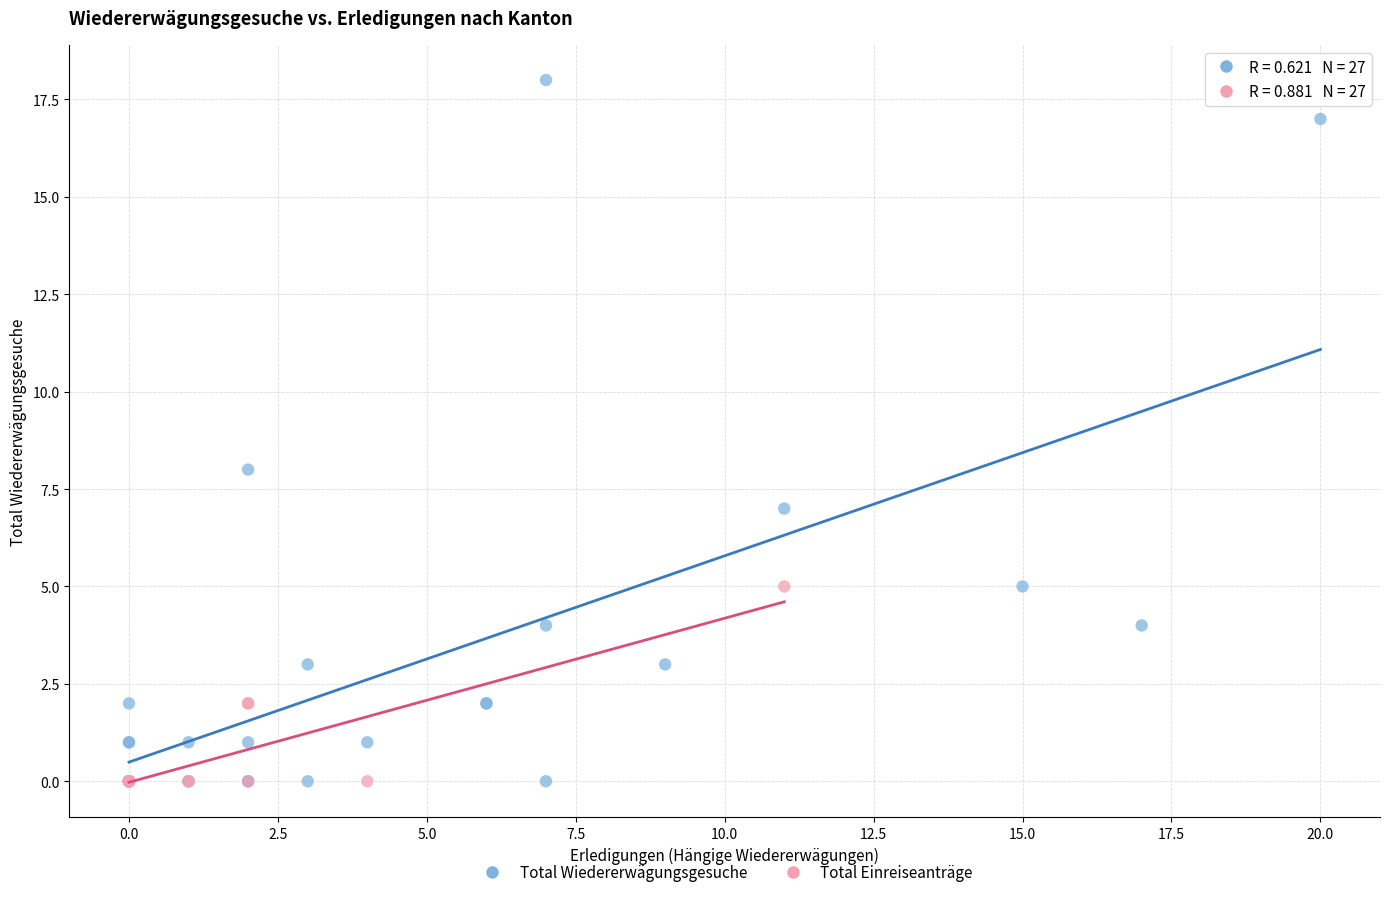

Which series reaches the maximum Y coordinate?

Total Wiedererwägungsgesuche